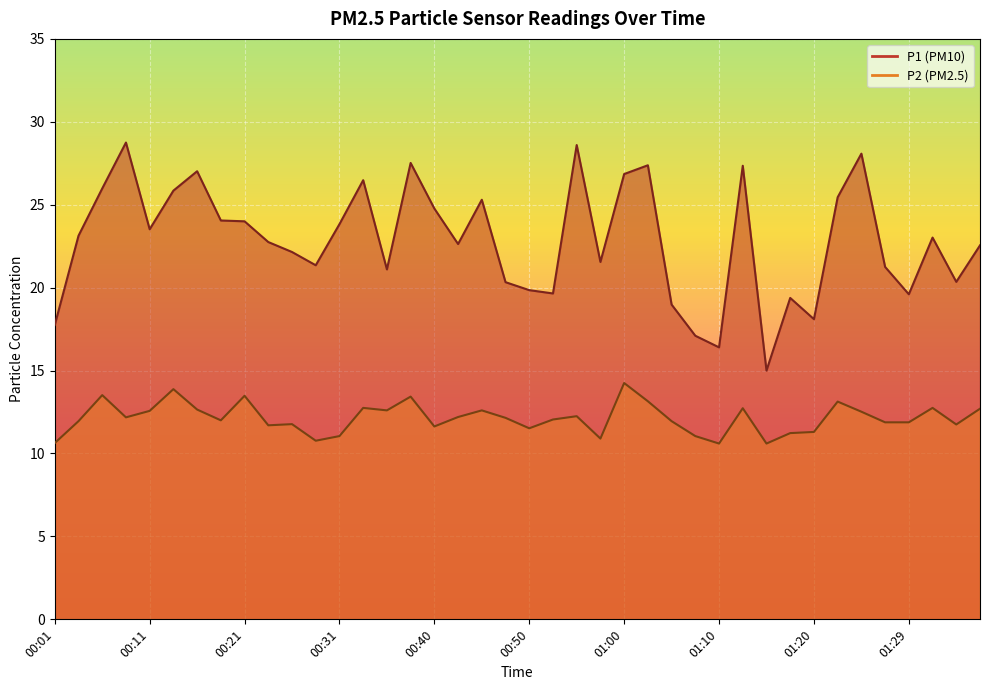

Does the chart display data point markers on the line(s)?

No